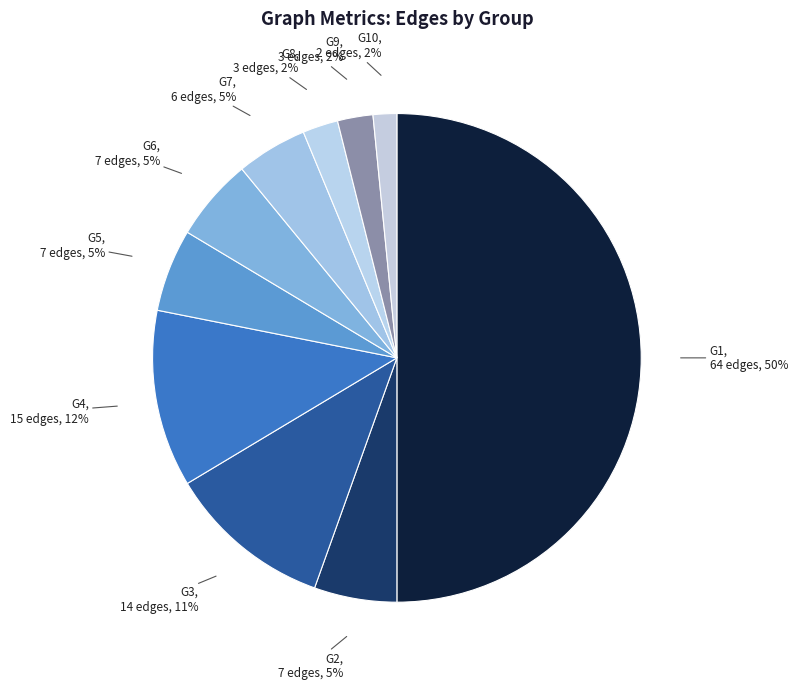

Is it true that G6 is 5% of the pie?

True